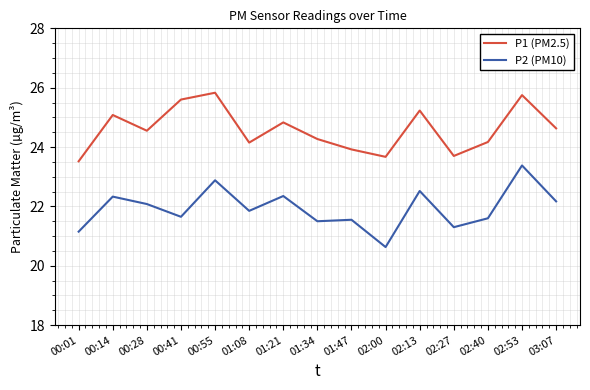

What is the difference between the P1 (PM2.5) values at 00:14 and 02:40?

0.9